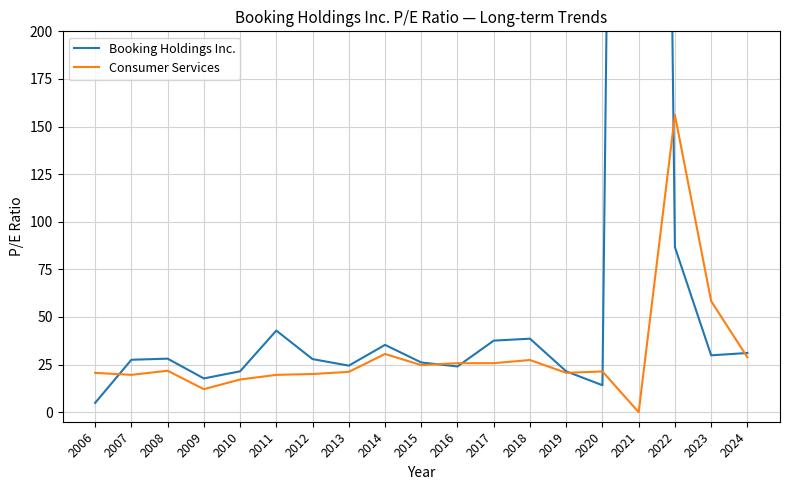

At which category is the sum across all series the highest?

2021